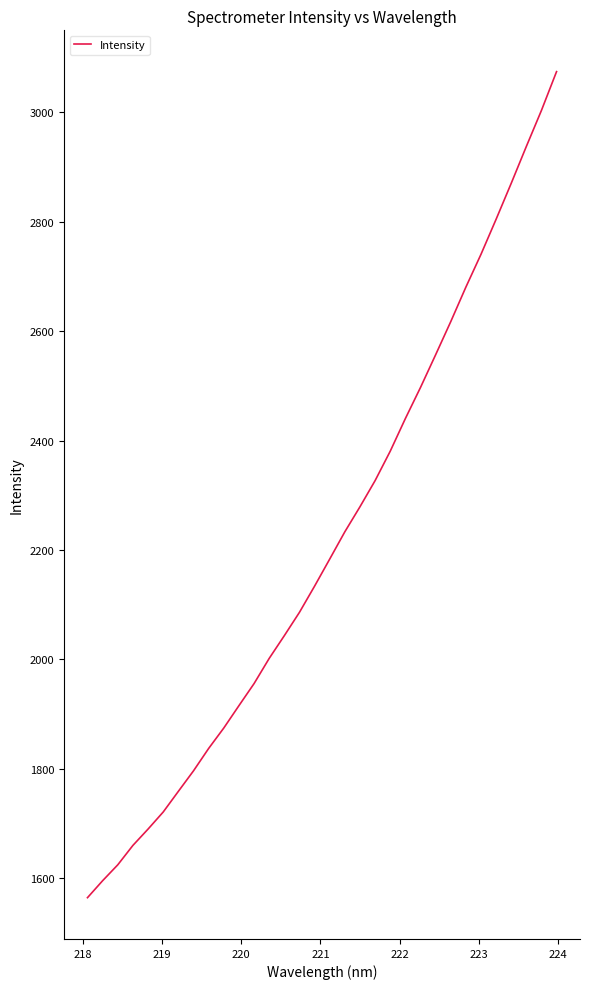

What is the minimum value shown in the chart?

1564.7